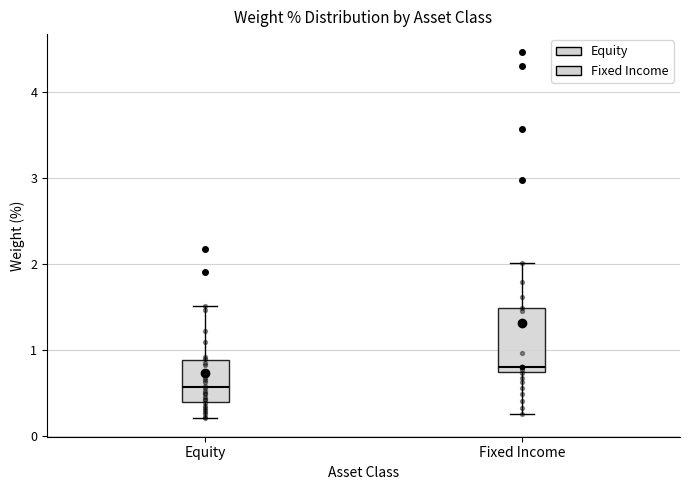

Which box is the tallest, from its lower edge to its upper edge?

Fixed Income